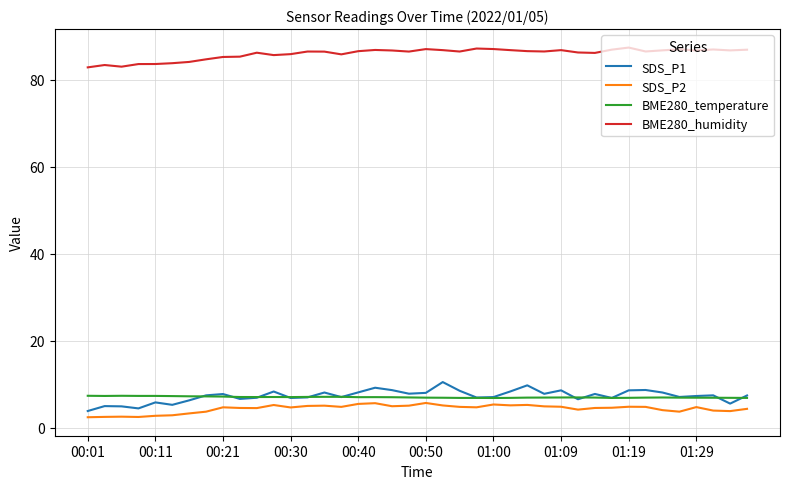

What is the difference between the second highest and second lowest values in the BME280_temperature series?

0.5